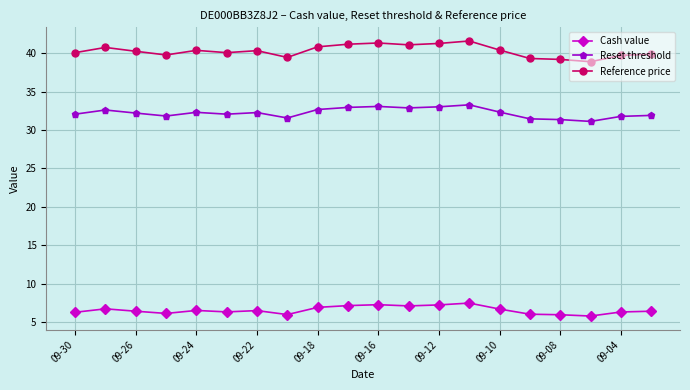

True or false: Reference price and Reset threshold cross at least once.

False